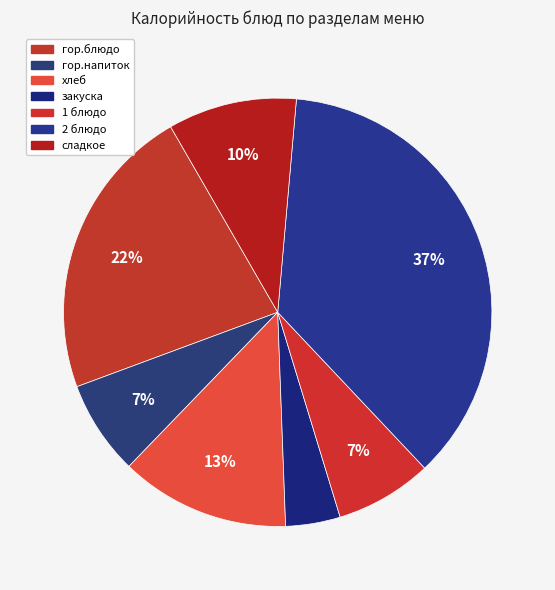

To the nearest percent, what is the average slice percentage?

14%